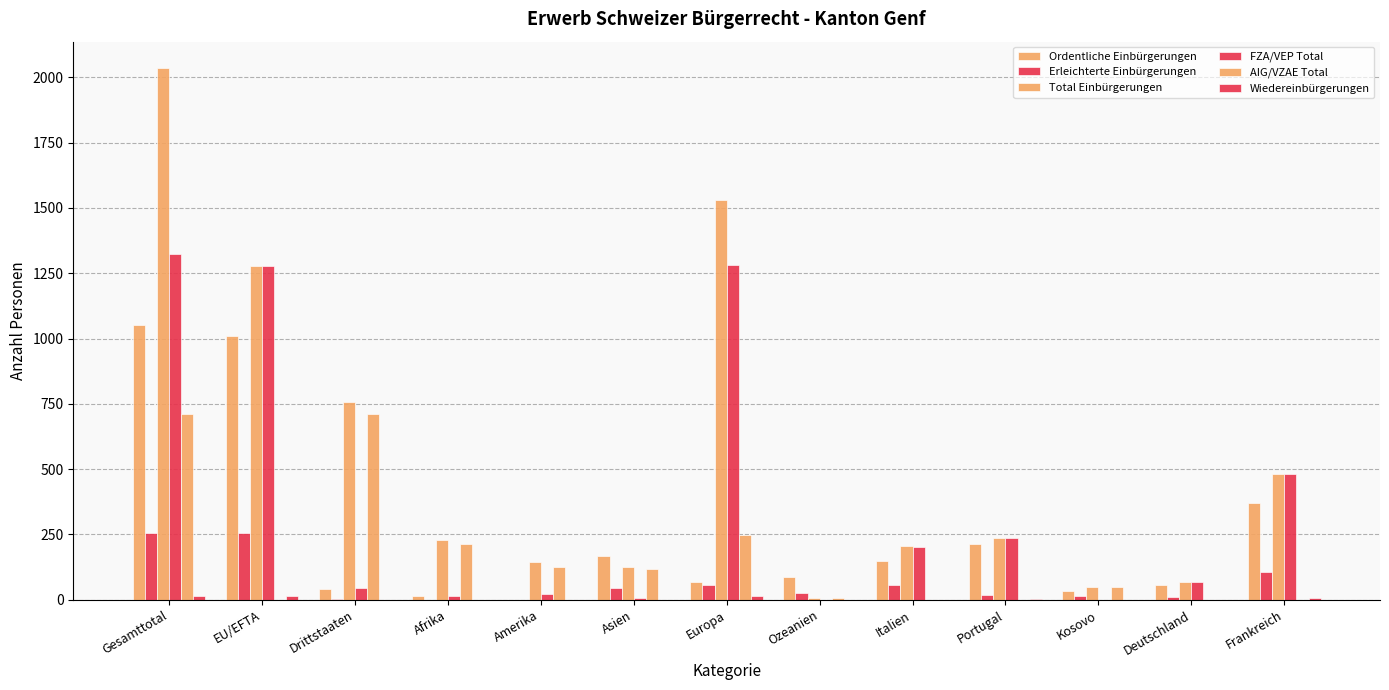

How many distinct data groups are displayed?

6